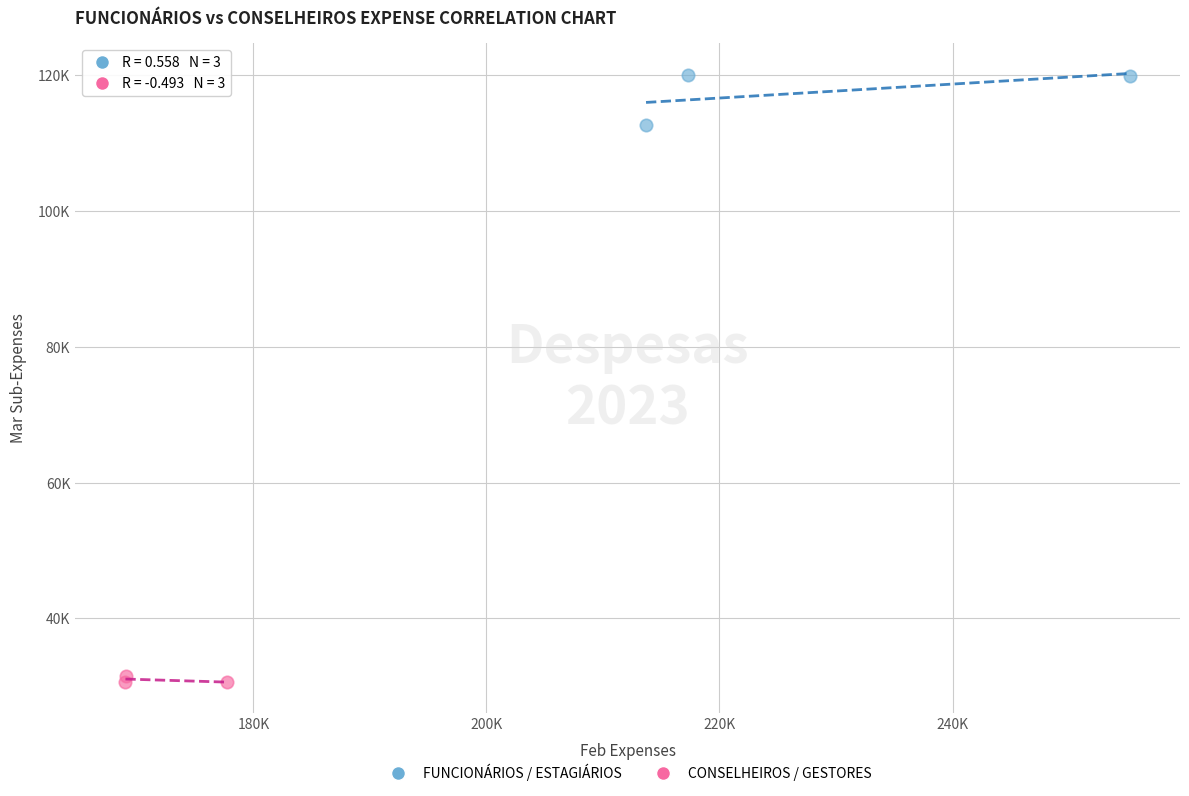

Which series contains the highest Y value?

FUNCIONÁRIOS / ESTAGIÁRIOS